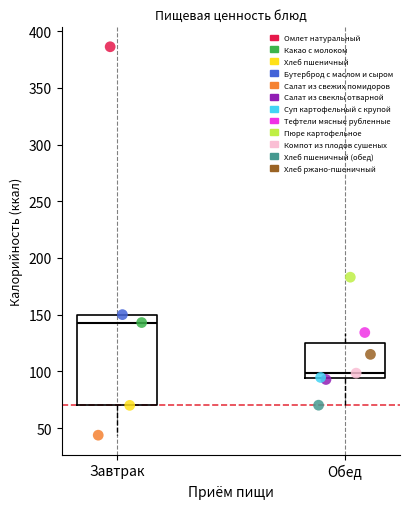

Which series reaches the maximum Y coordinate?

Омлет натуральный